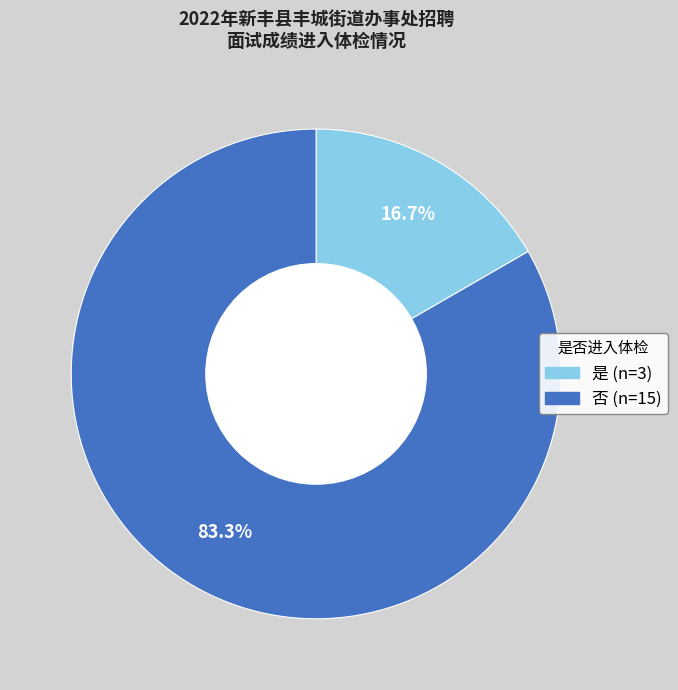

Count the number of slices in the pie.

2